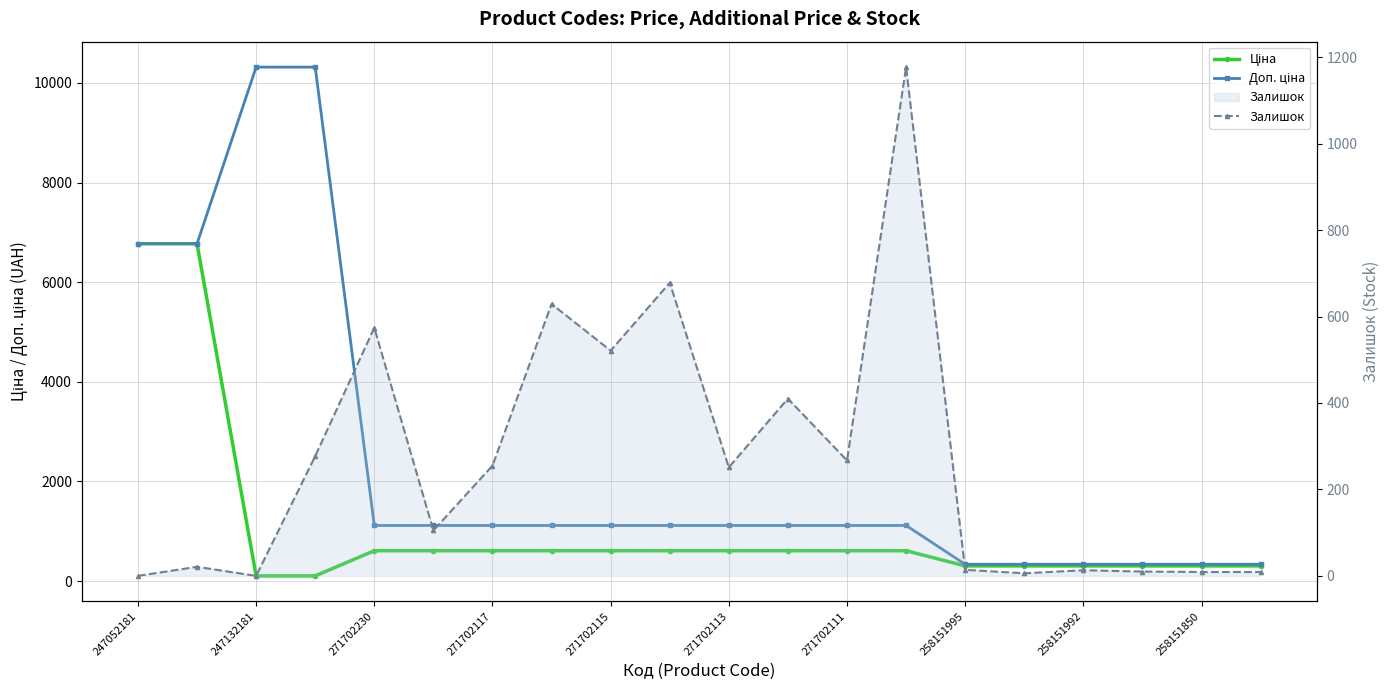

Where is Доп. ціна nearest to the value 5326?

247052181